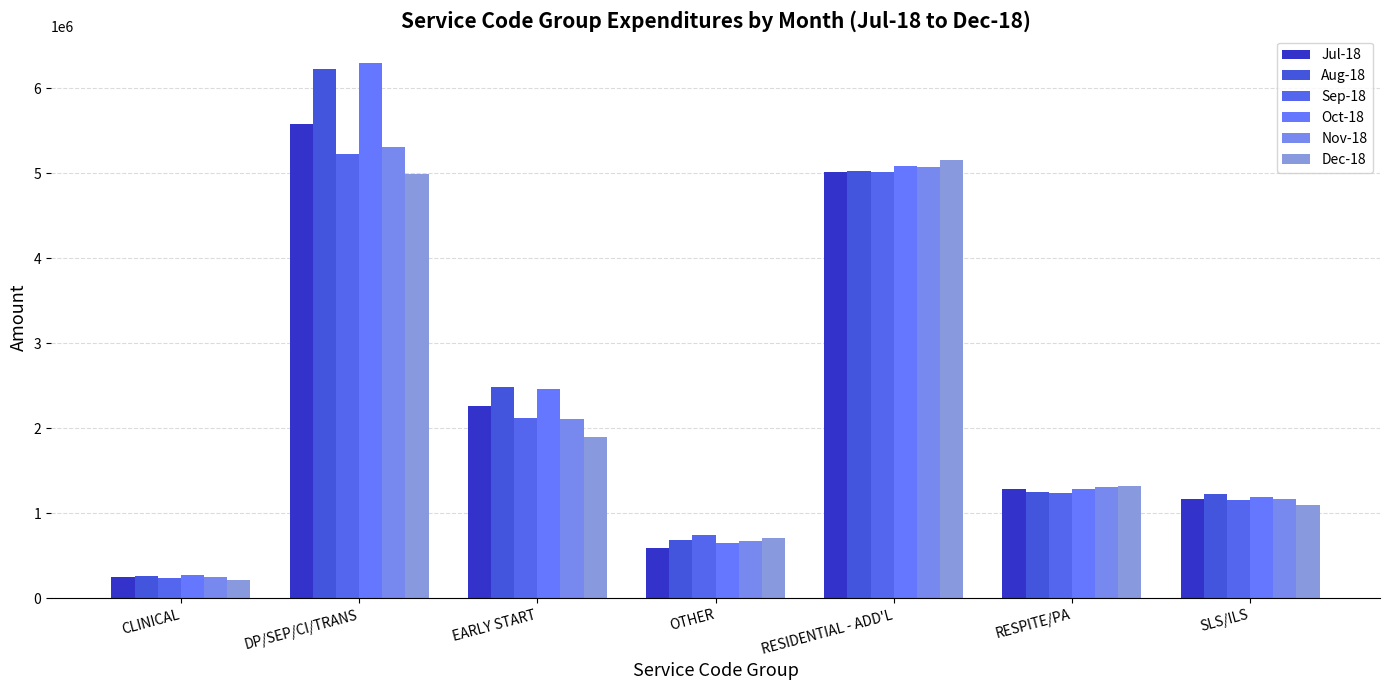

What is the difference between the maximum and minimum values in the Jul-18 series?

5335826.1